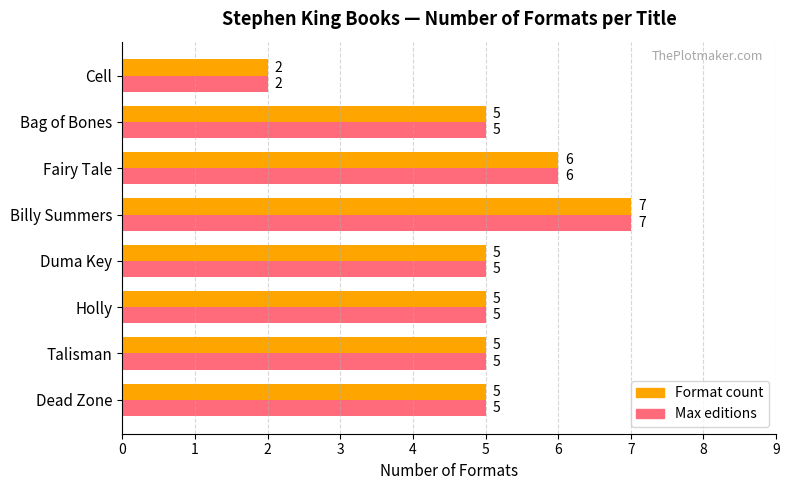

Is it true that Max editions equals 9 at Fairy Tale?

False